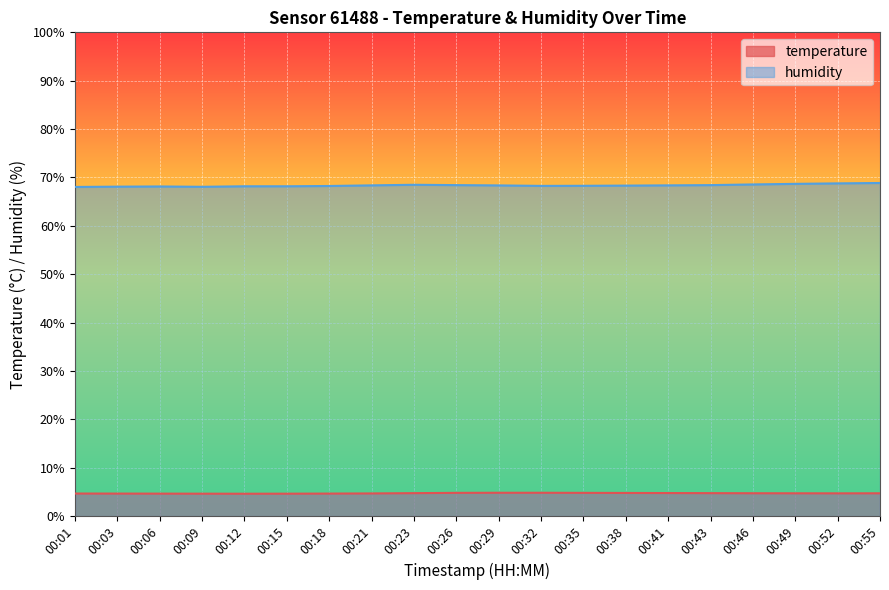

List the labels in order of temperature value, smallest first.

00:12, 00:09, 00:15, 00:06, 00:03, 00:18, 00:01, 00:21, 00:52, 00:49, 00:55, 00:46, 00:23, 00:43, 00:41, 00:38, 00:26, 00:35, 00:29, 00:32